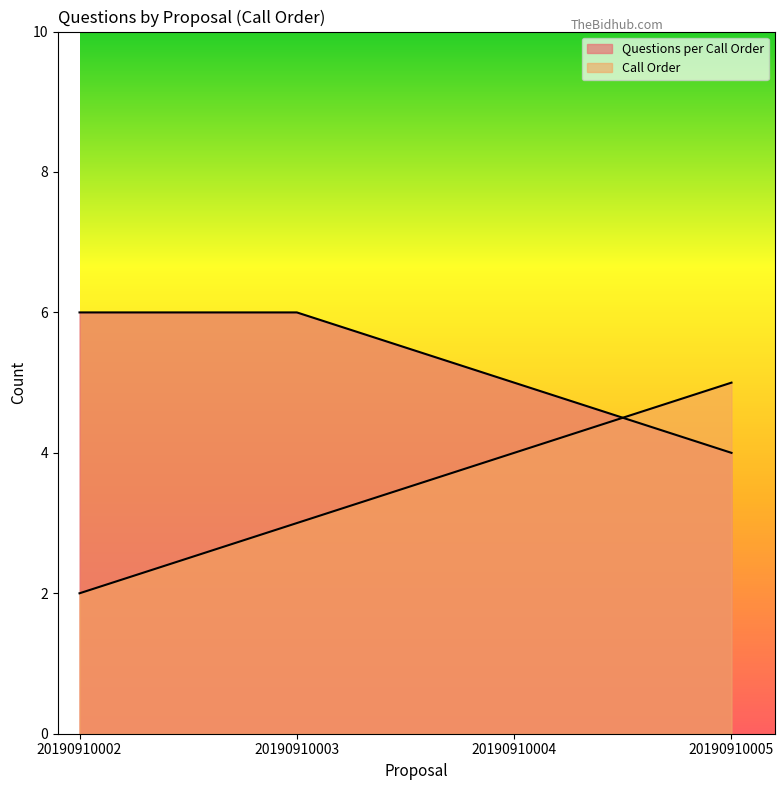

What is the value of the Call Order point at the 4th from the left?

5